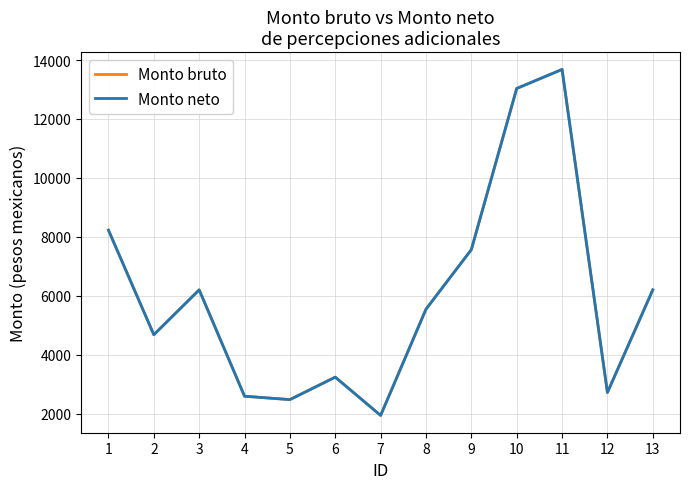

What is the total value across all series at 7?

3879.7